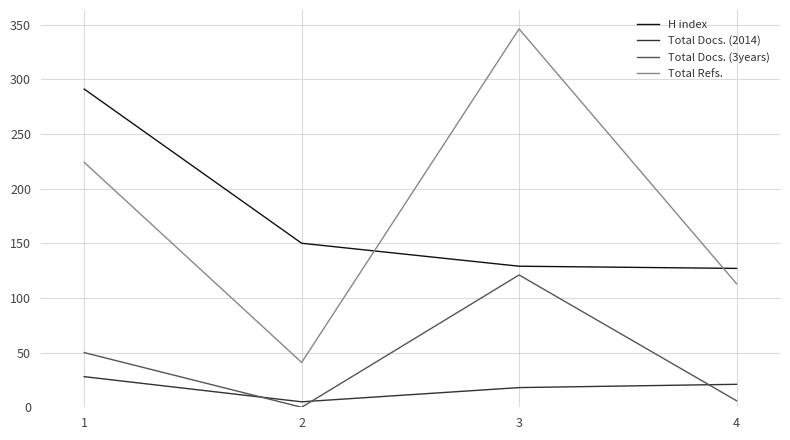

Between 1 and 3, which series saw the biggest shift?

H index